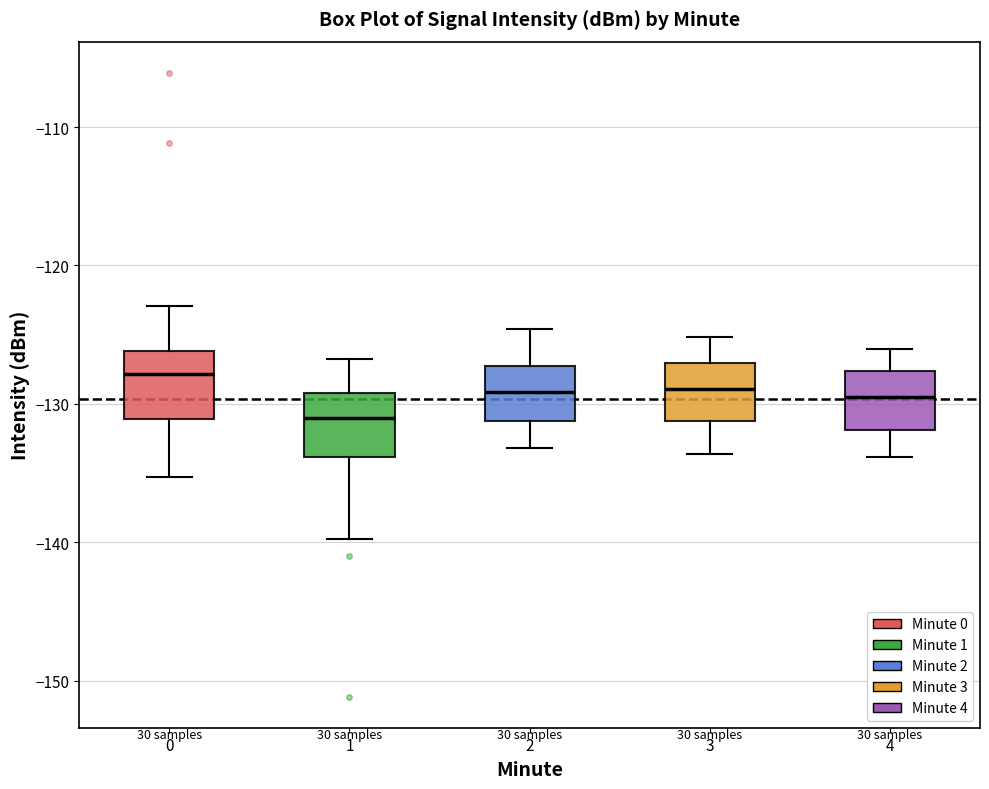

Which box's median line is the highest?

0